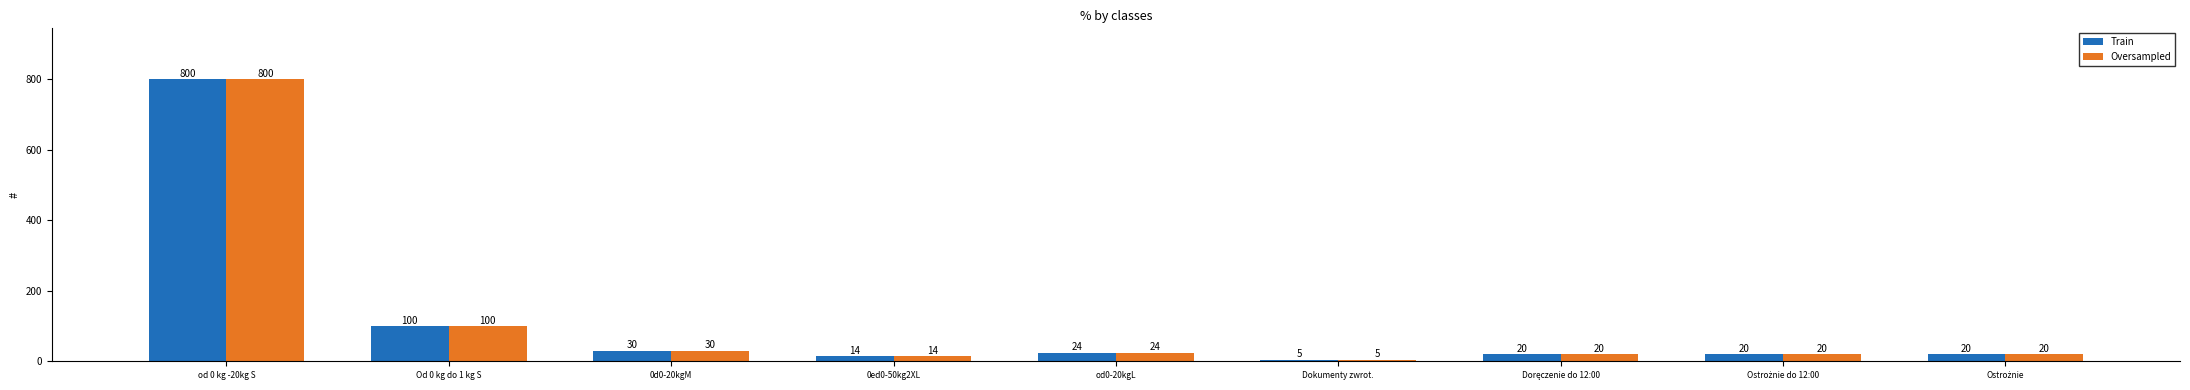

The Oversampled series shows 317 at od 0 kg -20kg S. True or false?

False